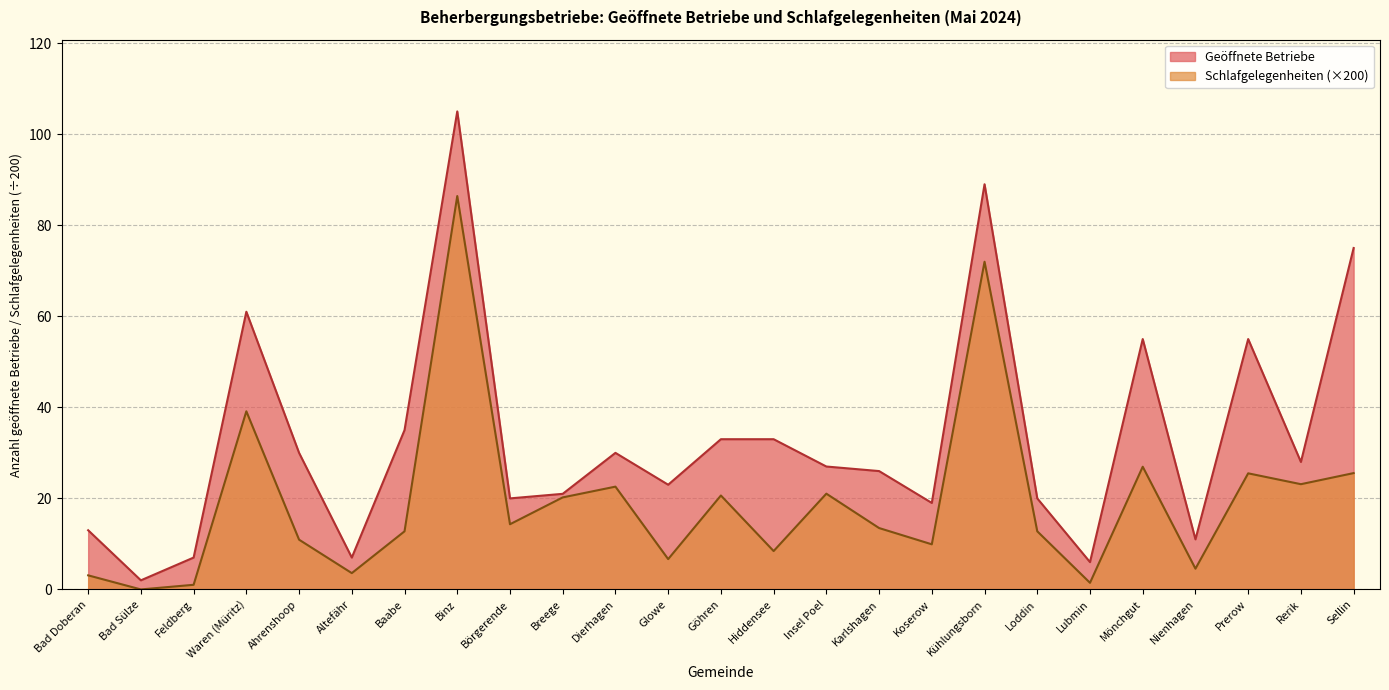

Which category has the highest value in the Schlafgelegenheiten (Tsd.) series?

Binz